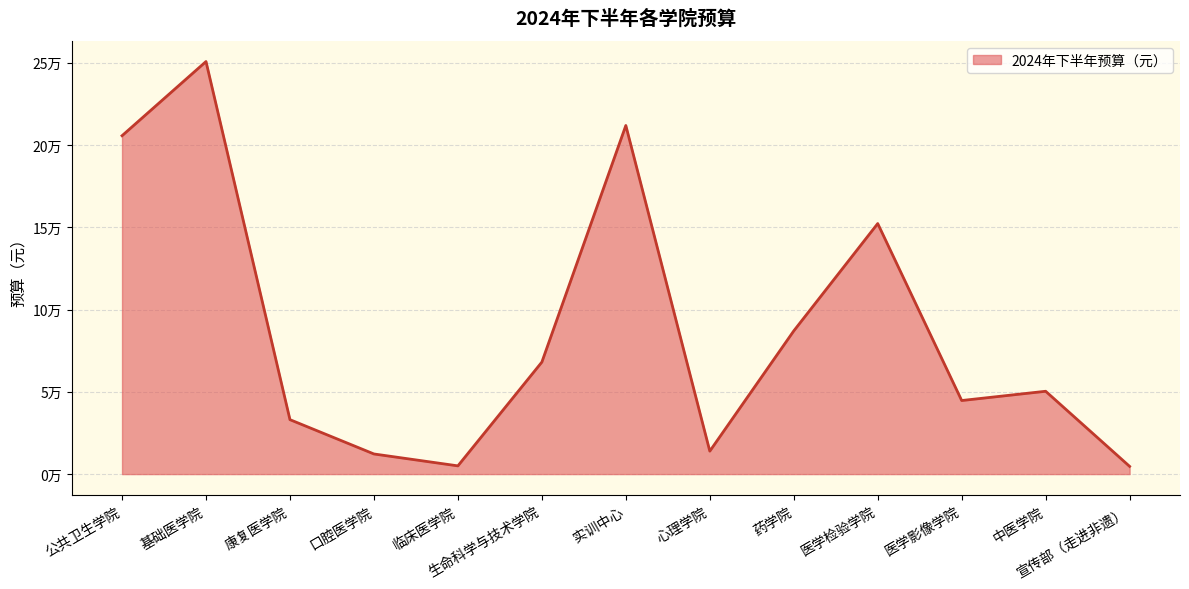

What is the smallest value displayed?

4684.4